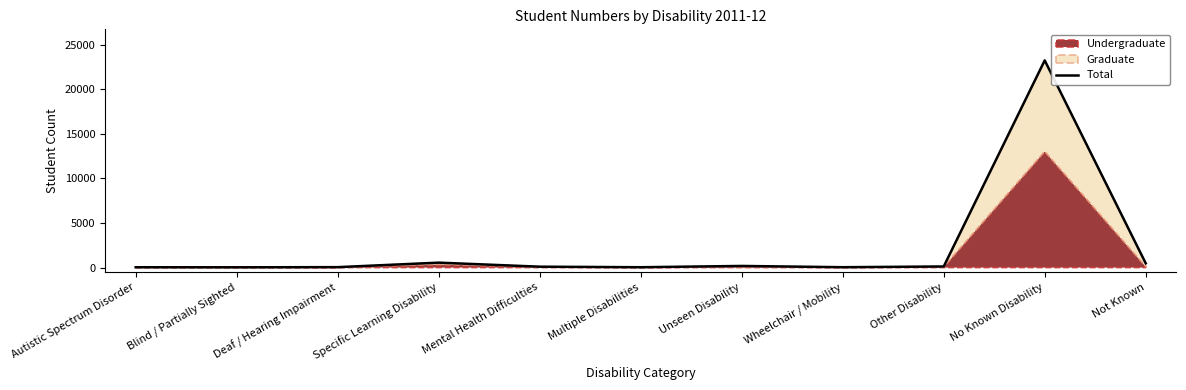

How many lines are shown in the chart?

1